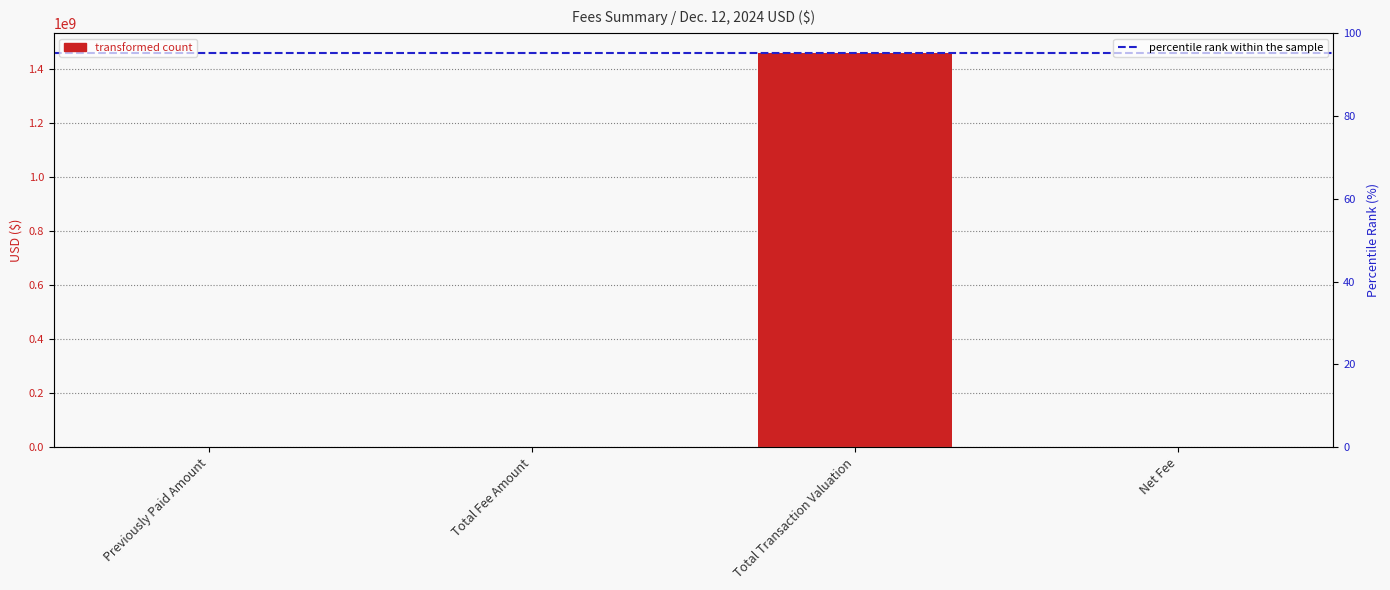

Are the bars horizontal?

No